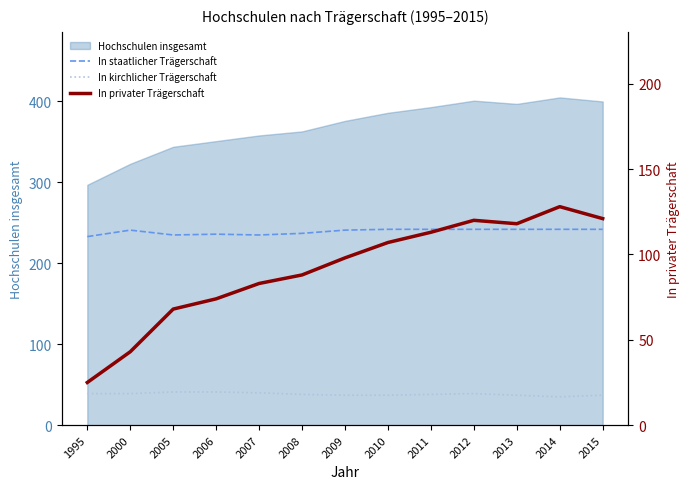

What is the approximate value of In staatlicher Trägerschaft at 2015?

242